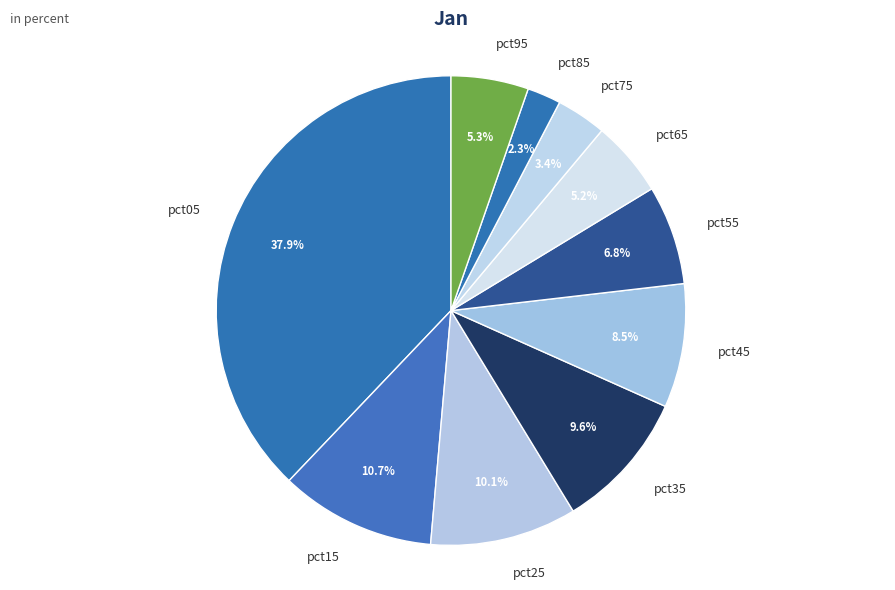

To the nearest percent, what is the average slice percentage?

10%